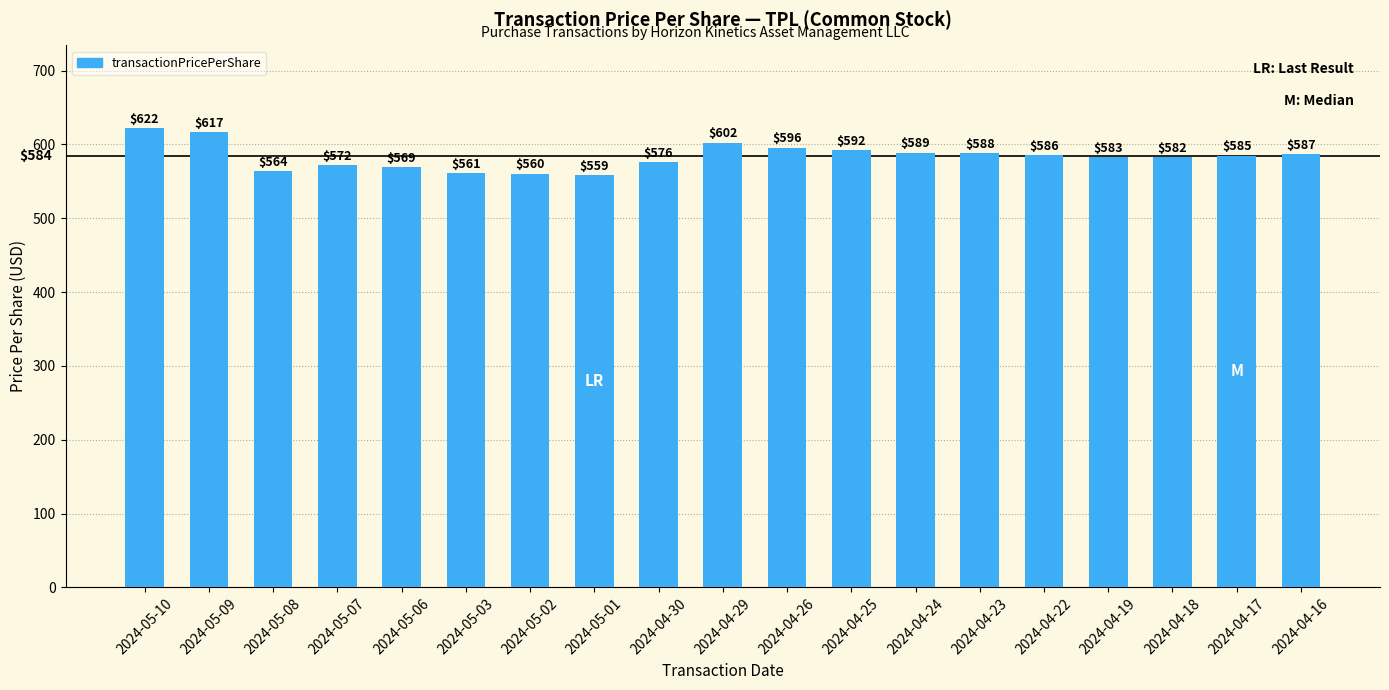

What is the sum of the values at 2024-04-18 and 2024-04-16?

1169.3